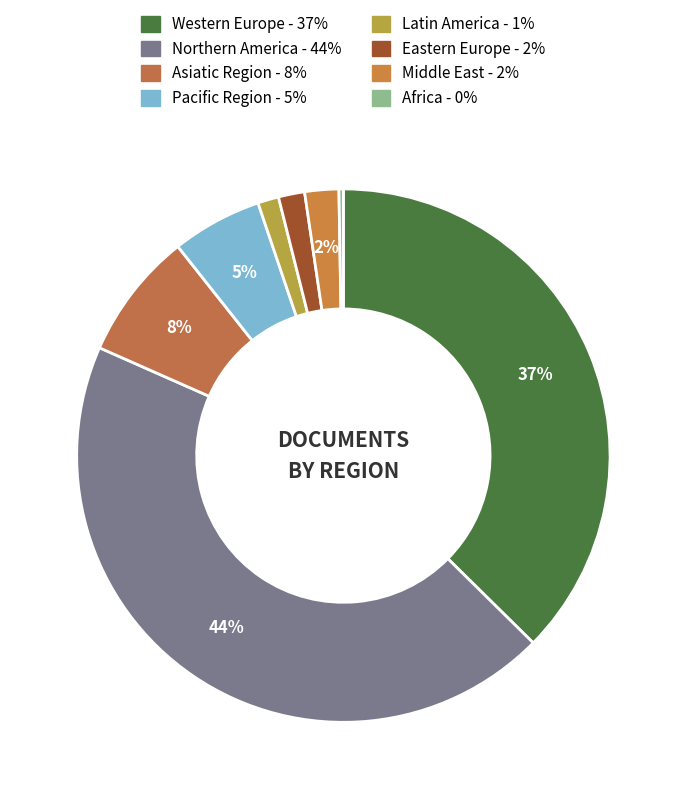

Is there any slice that represents more than half of the pie?

No